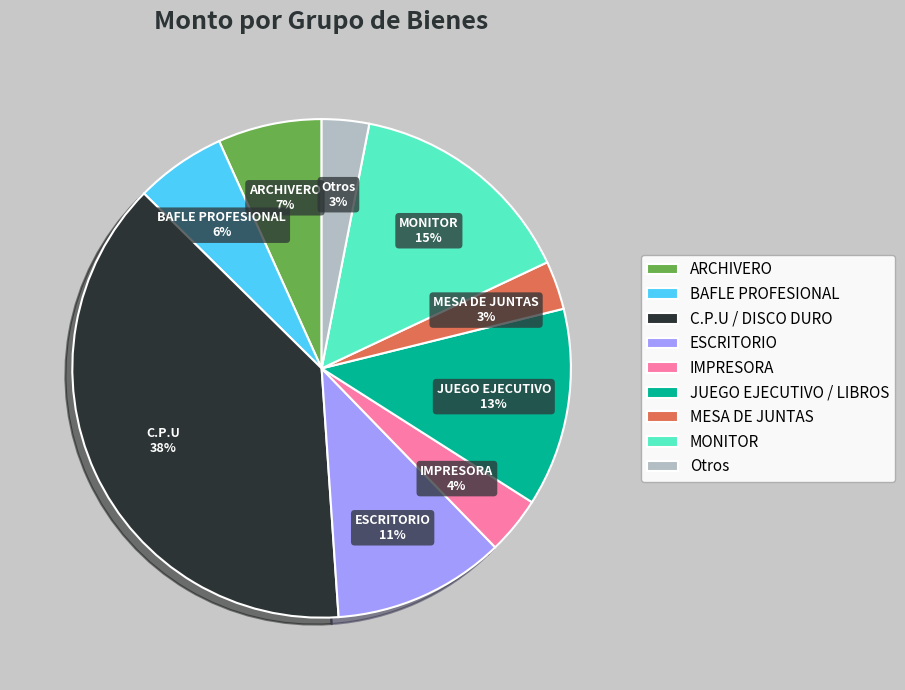

Does BAFLE PROFESIONAL account for over 50% of the chart?

No